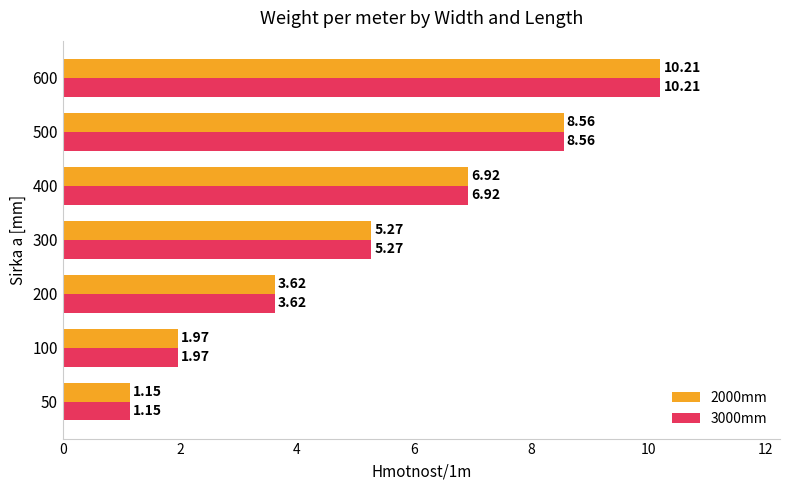

How many values in the 2000mm series are below 5?

3